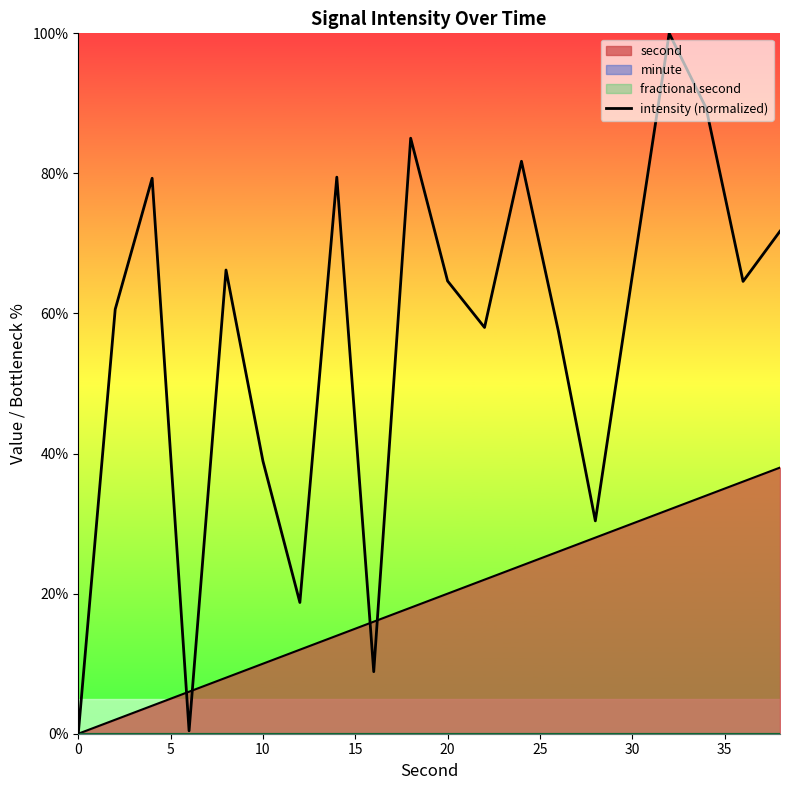

How many points are higher than both their immediate neighbors (excluding endpoints)?

6